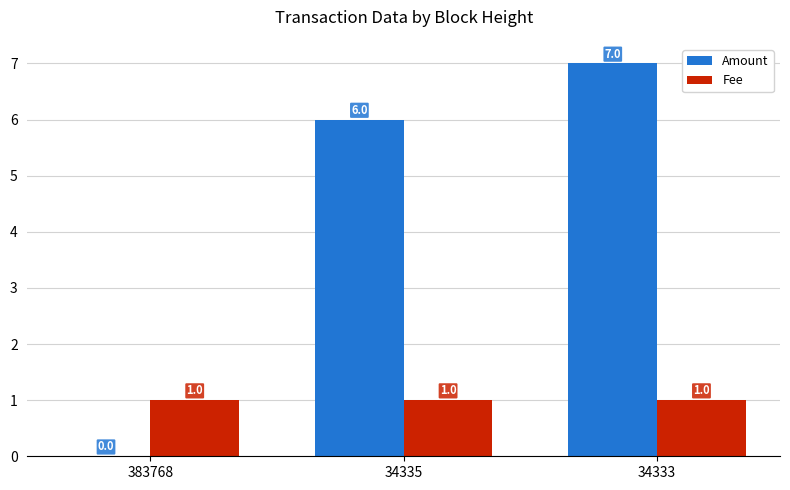

What is the spread (max minus min) of values at 383768?

1